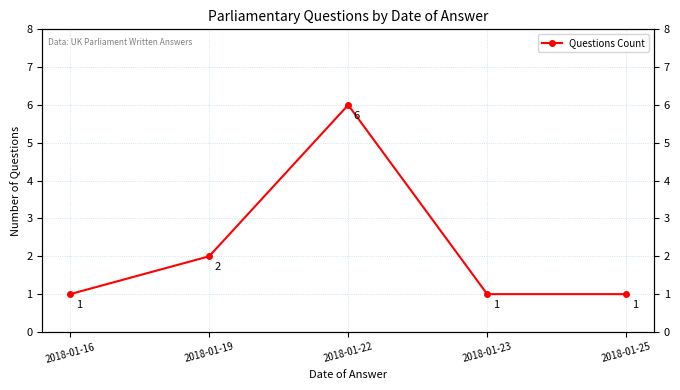

Is this an area chart (filled region under the line)?

No